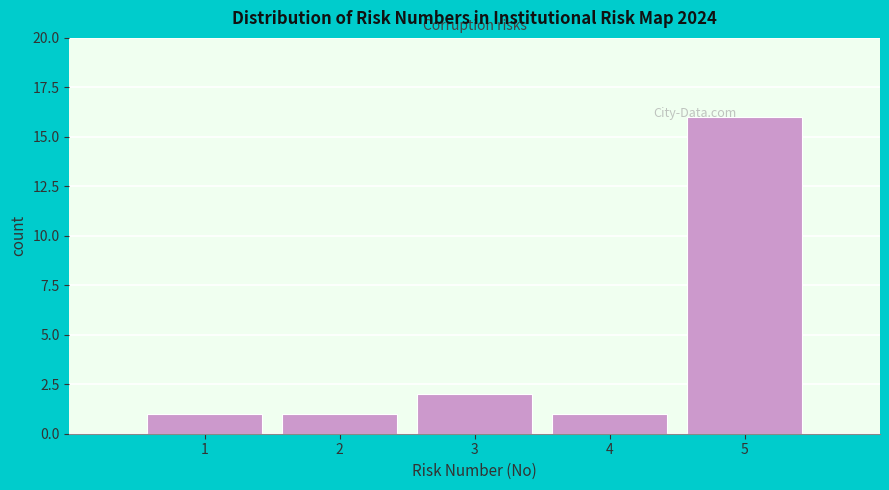

Which range on the x-axis has the tallest bar?

4.5 to 5.5